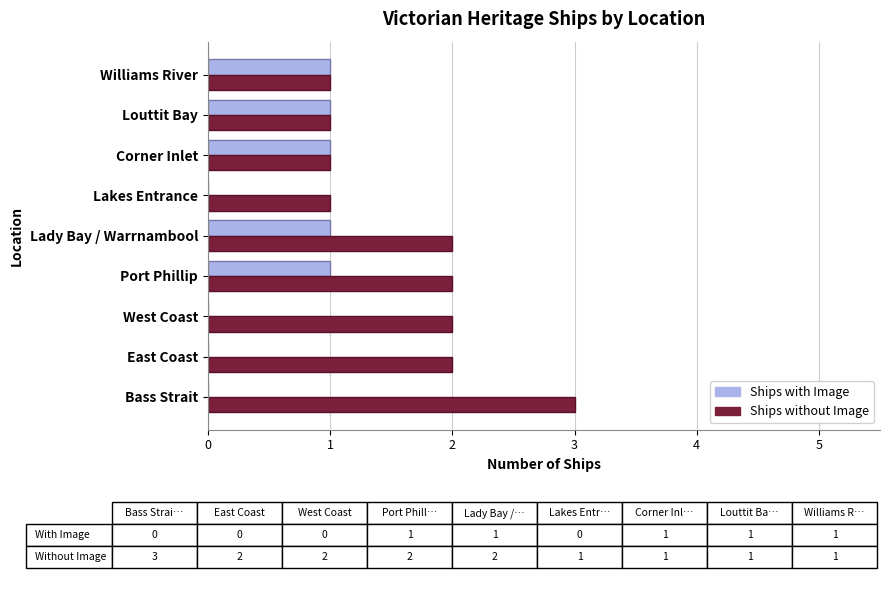

Is it true that Ships with Image equals 0 at East Coast?

True